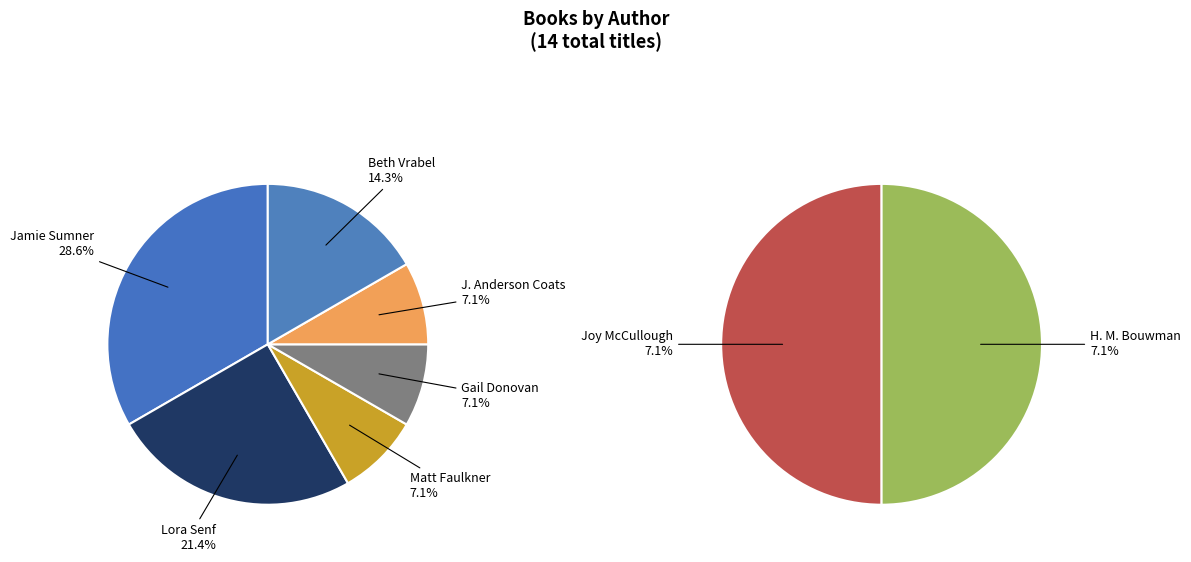

Does H. M. Bouwman represent more than half of the total?

No